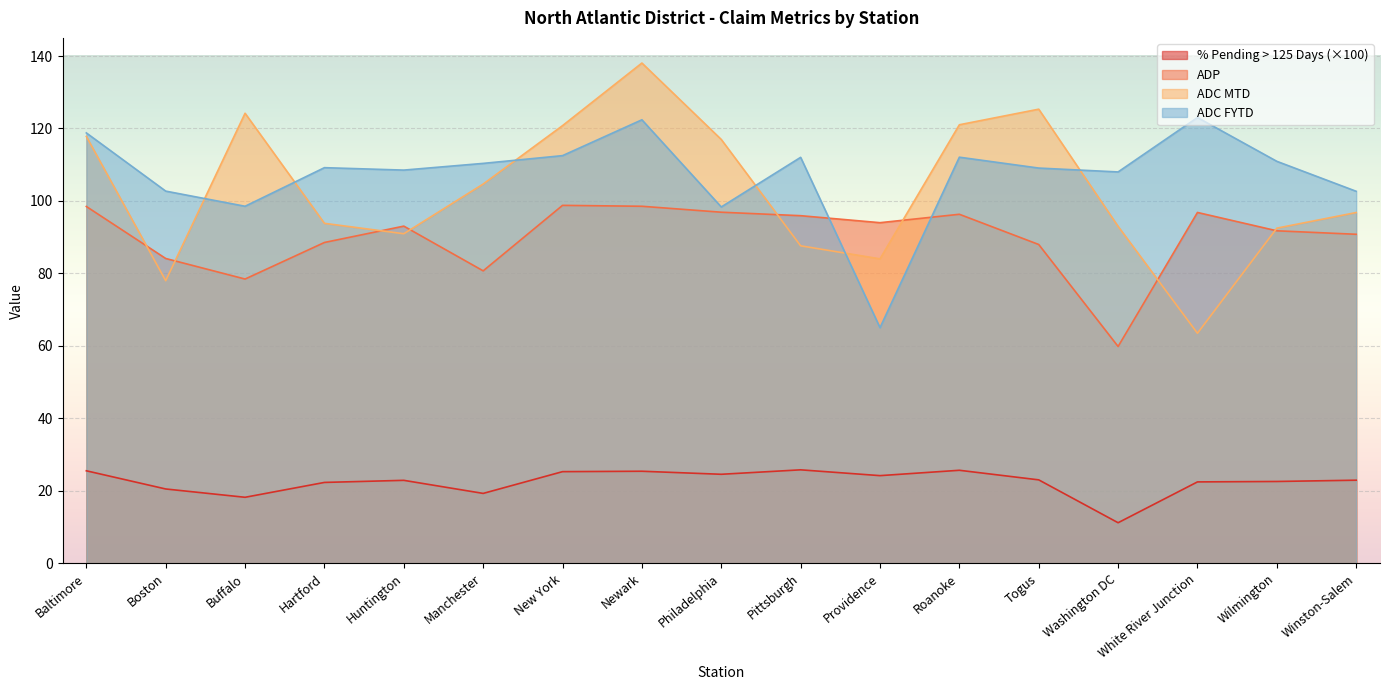

Between Newark and Pittsburgh, which series saw the biggest shift?

ADC MTD